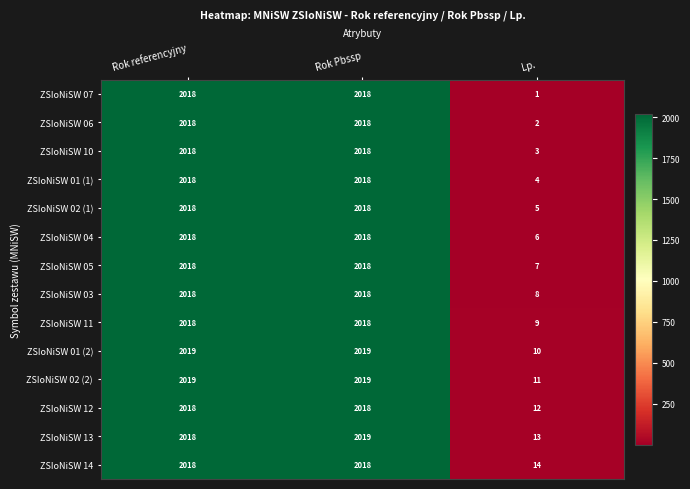

Is it true that ZSIoNiSW 11 equals 2018 at Rok Pbssp?

True